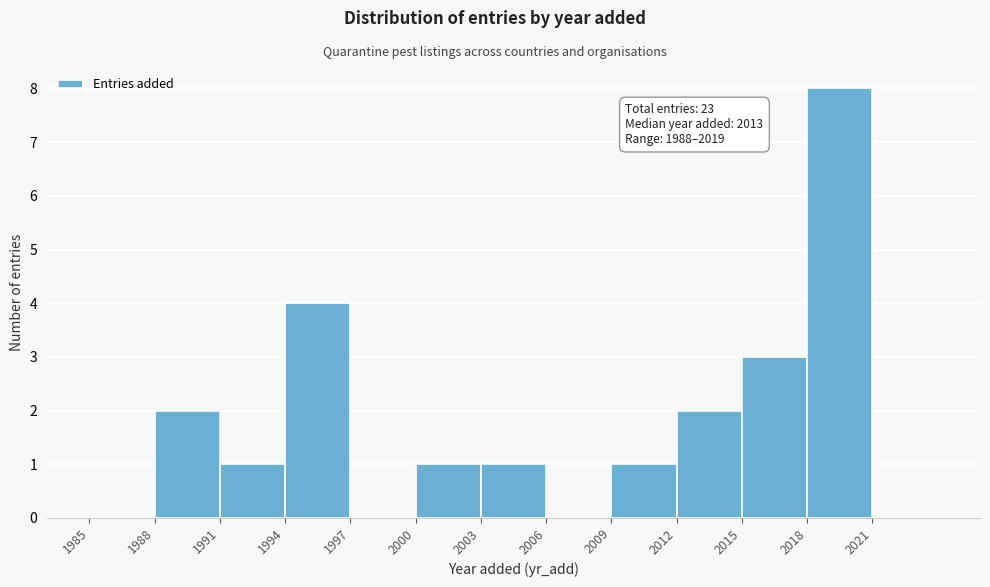

Over which range of the x-axis is the bar tallest?

2018 to 2021